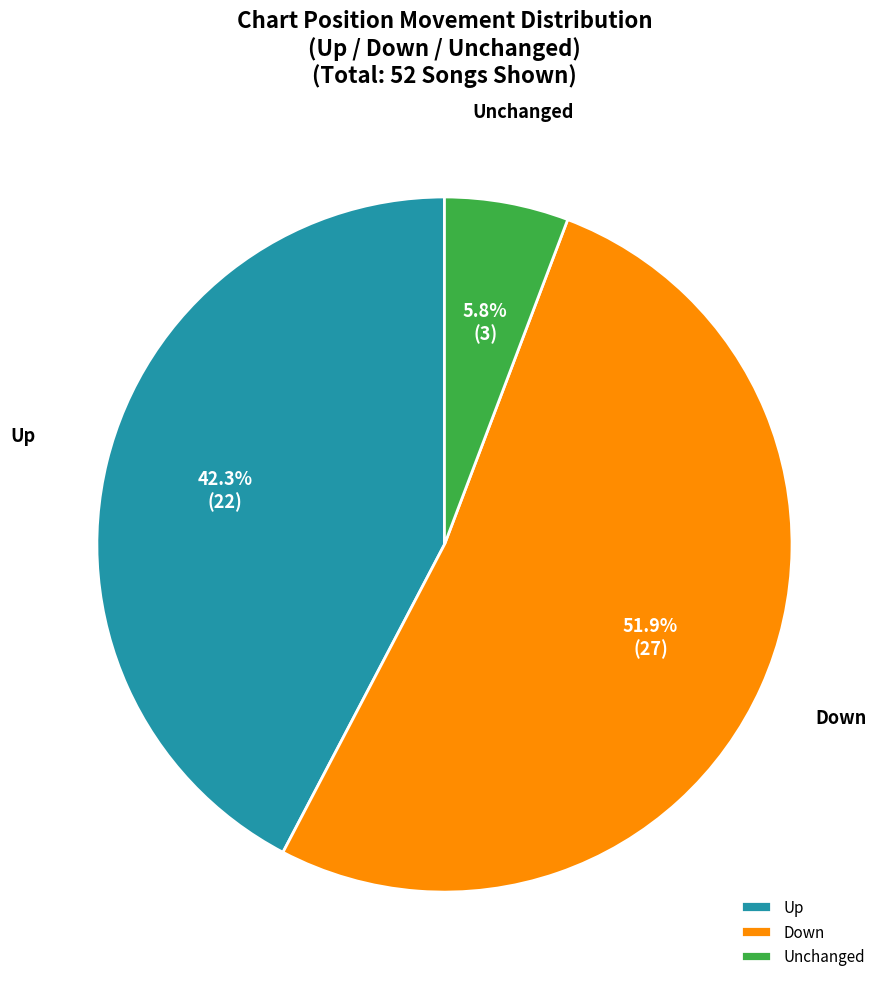

Count the number of slices in the pie.

3